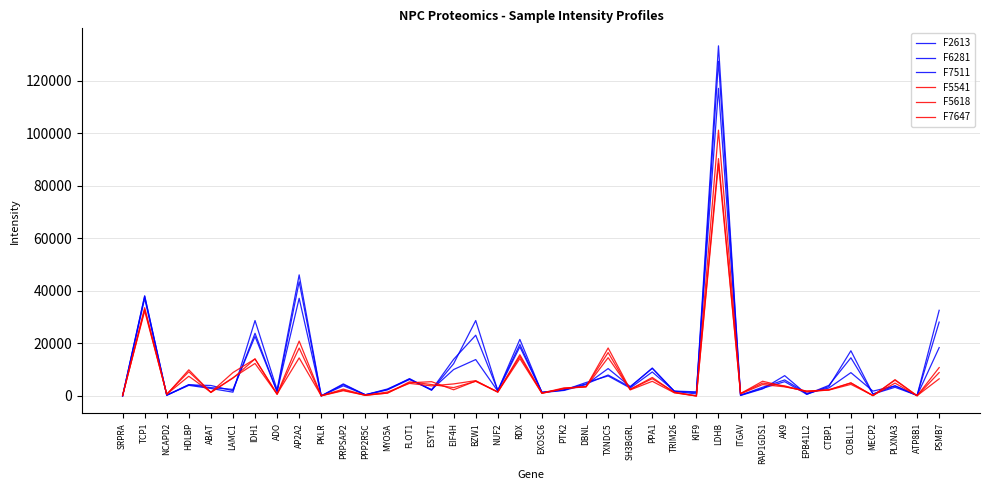

At how many categories does at least one series exceed 51981?

1